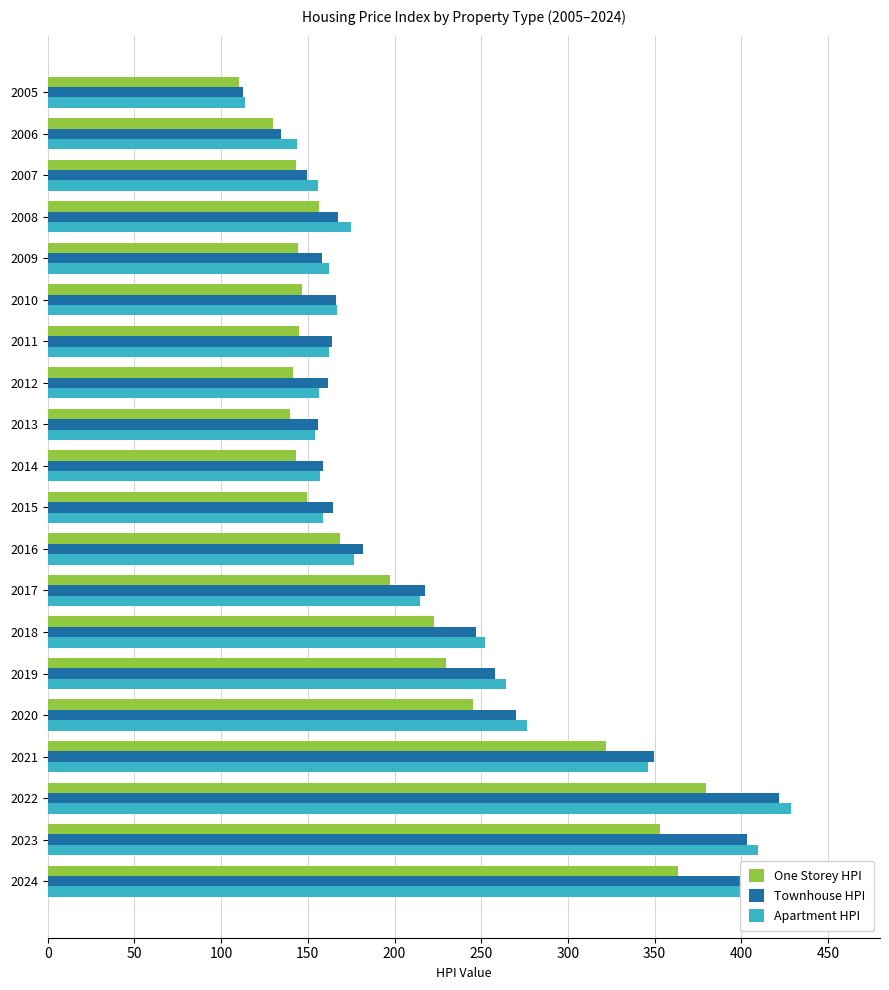

The One Storey HPI series shows 192.6 at 2011. True or false?

False